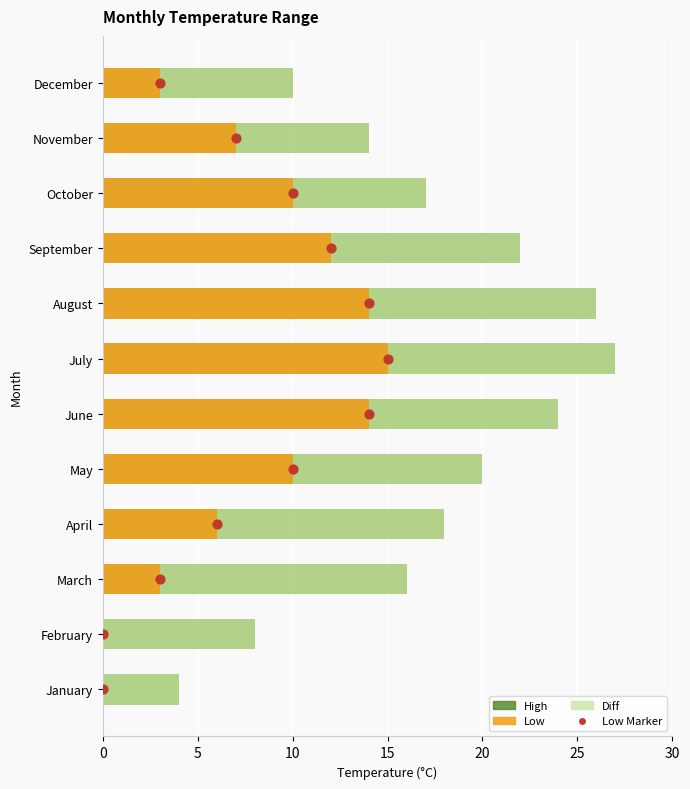

Which series reaches the maximum Y coordinate?

High